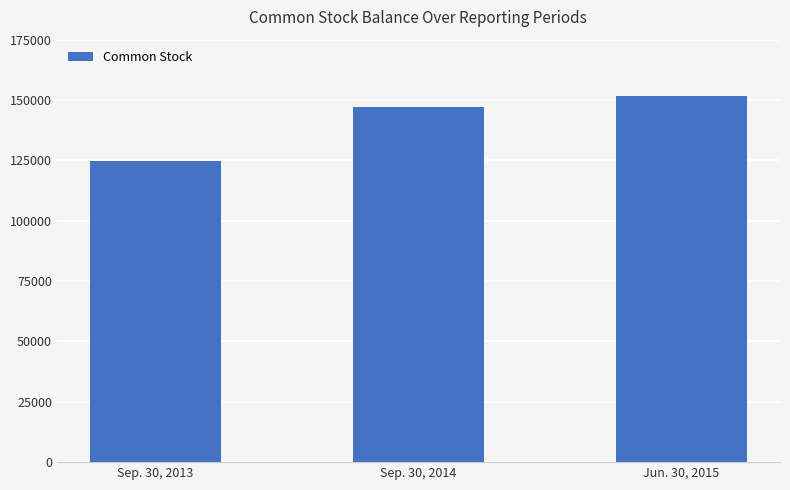

The value at Sep. 30, 2014 is 147026. True or false?

True